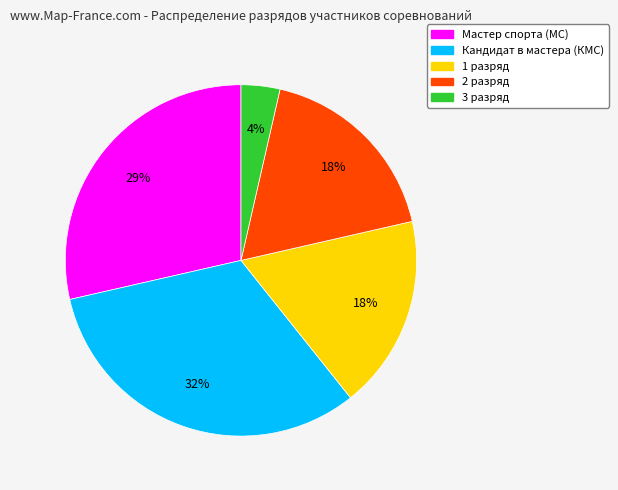

To the nearest percent, what is the average slice percentage?

20%